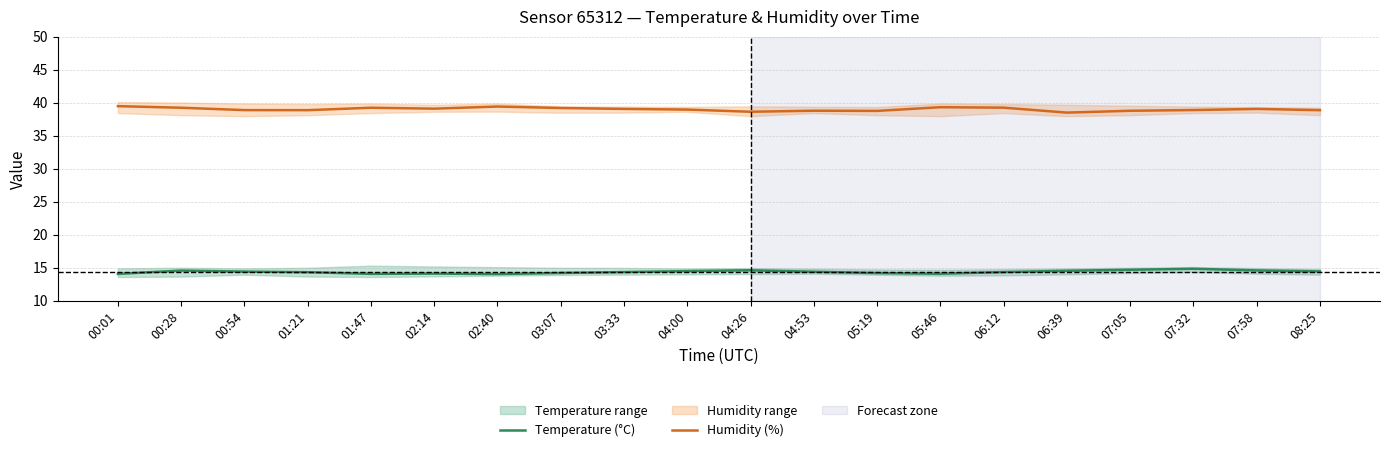

What is the approximate value of Temperature (°C) at 07:05?

14.7